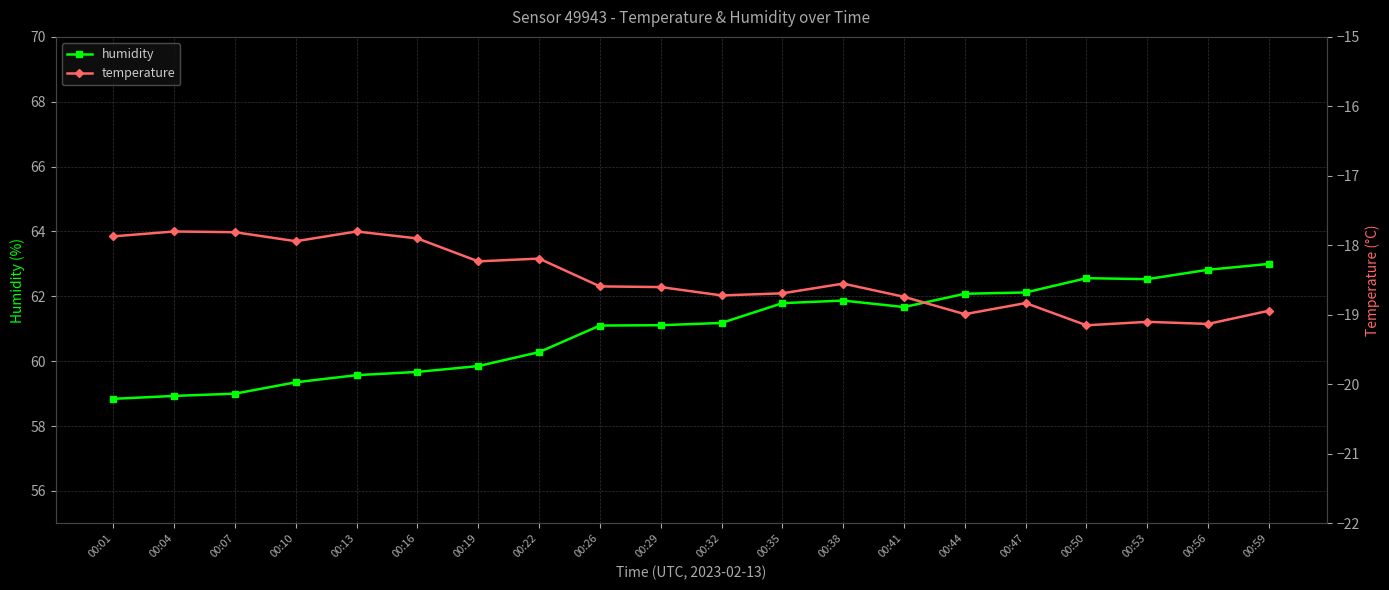

The value of humidity at 00:29 is 92.0. True or false?

False